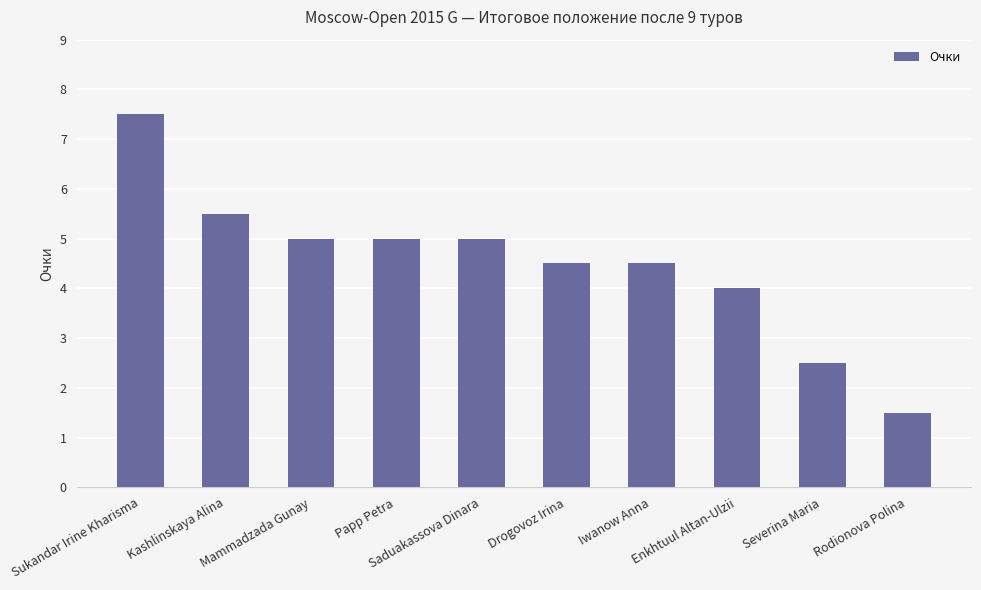

At which label is the value closest to 4?

Enkhtuul Altan-Ulzii